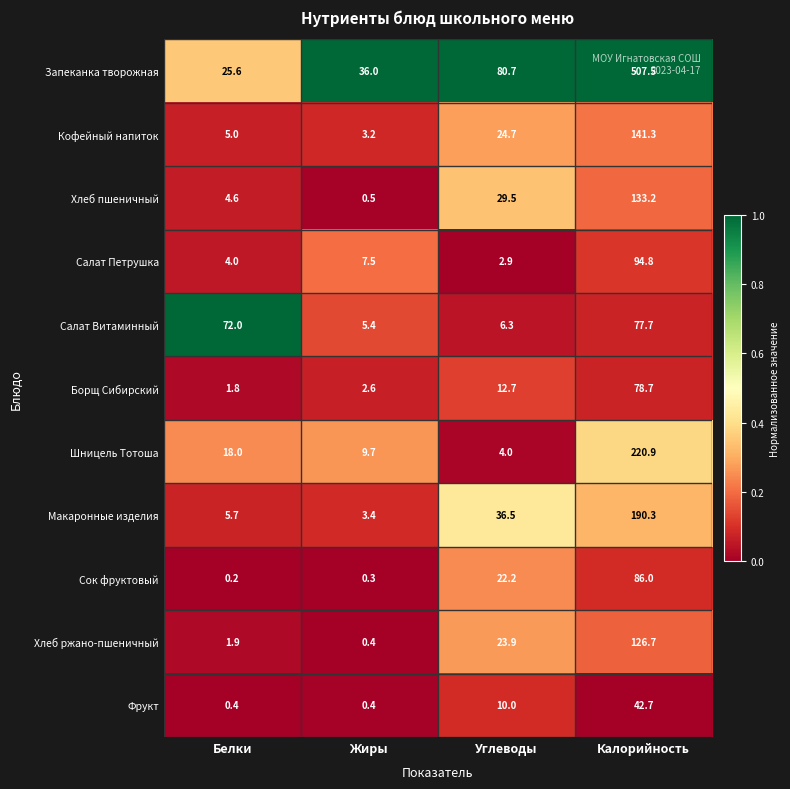

What is the greatest value displayed?

507.5